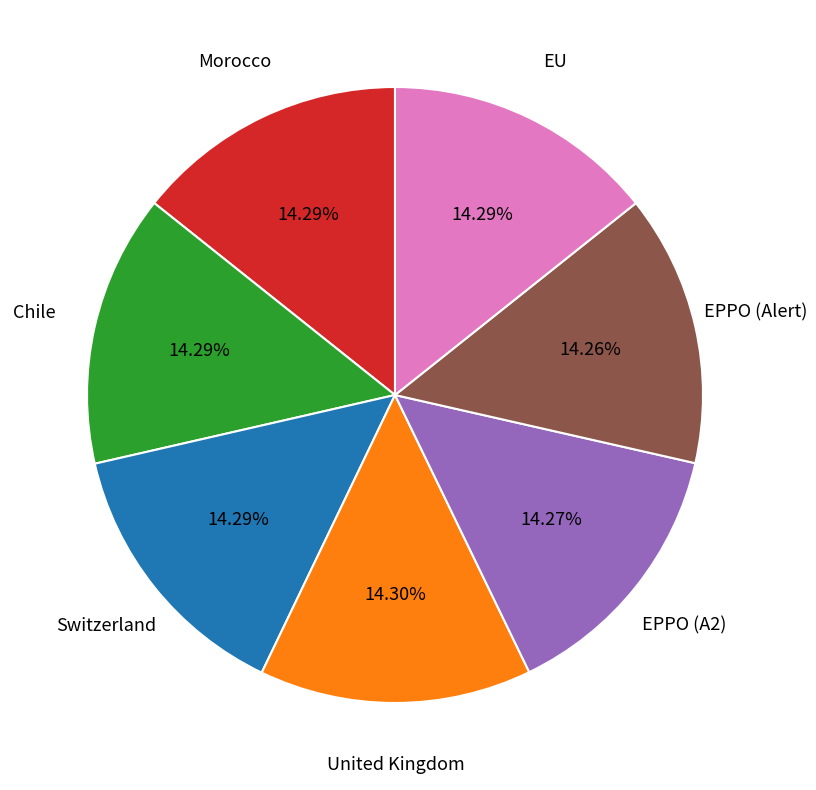

Is there a majority slice in this chart?

No